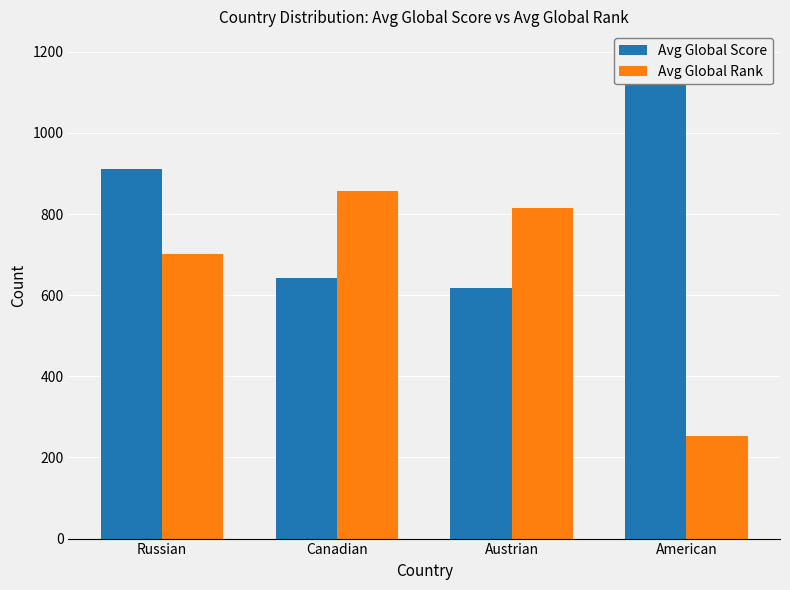

Where does the Avg Global Rank series first go above 814?

Canadian